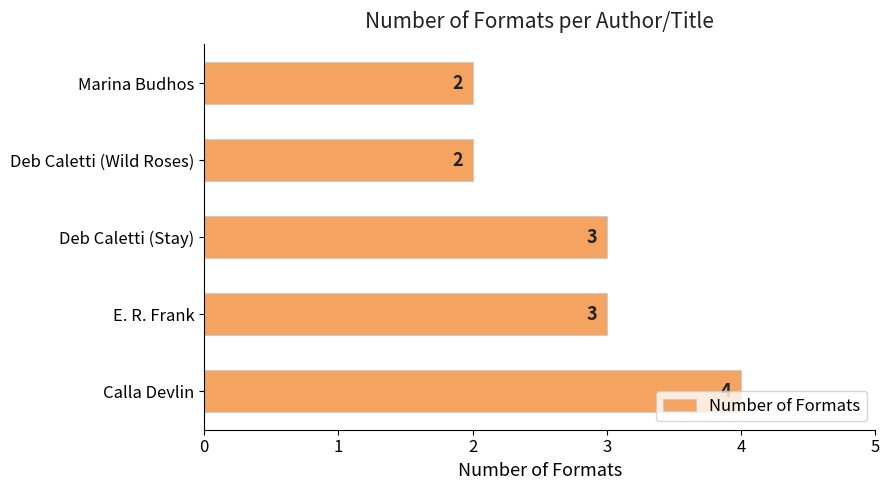

What is the sum of all values?

14